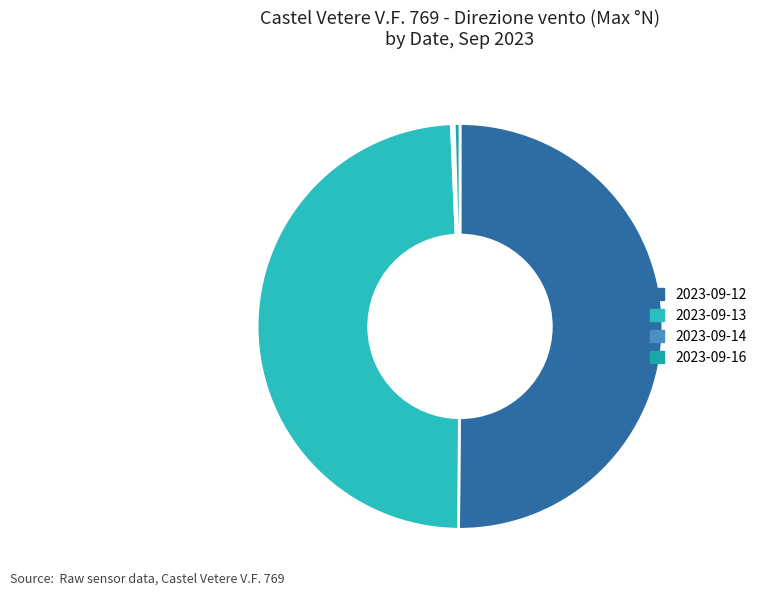

What percentage is the 2023-09-12 slice, to the nearest percent?

50%